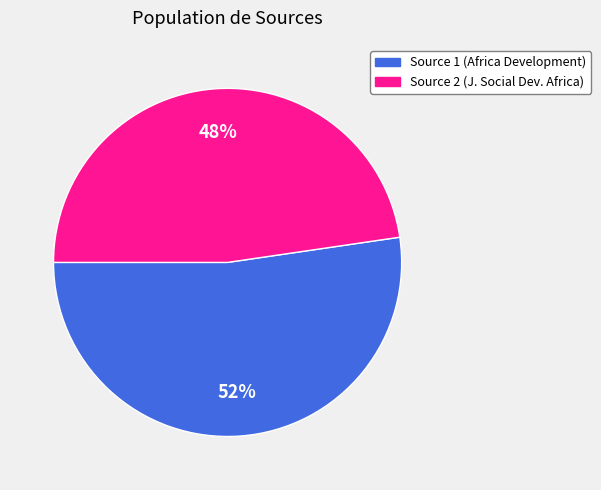

Is the sum of Source 1 (Africa Development) and Source 2 (J. Social Dev. Africa) greater than half?

Yes